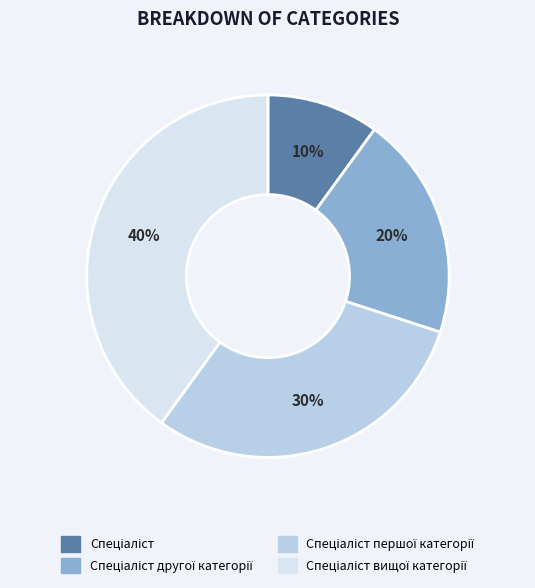

To the nearest percent, what is the average slice percentage?

25%